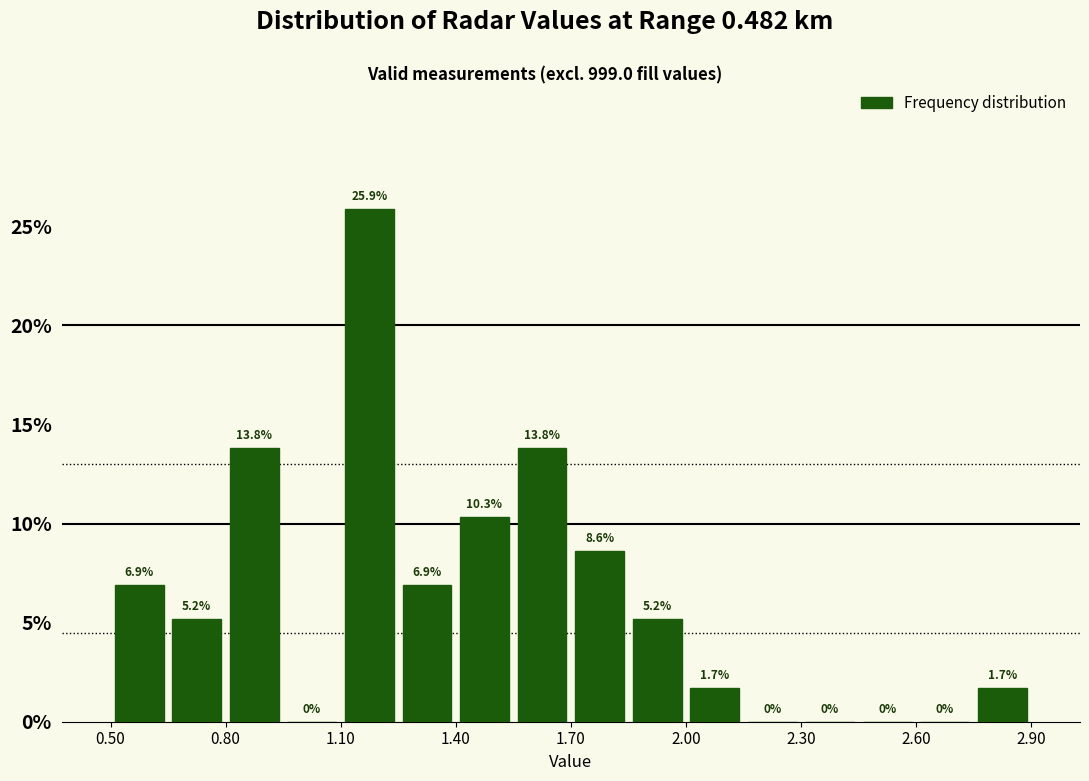

Read against the x-axis, roughly where is the centre of the tallest bar?

1.20